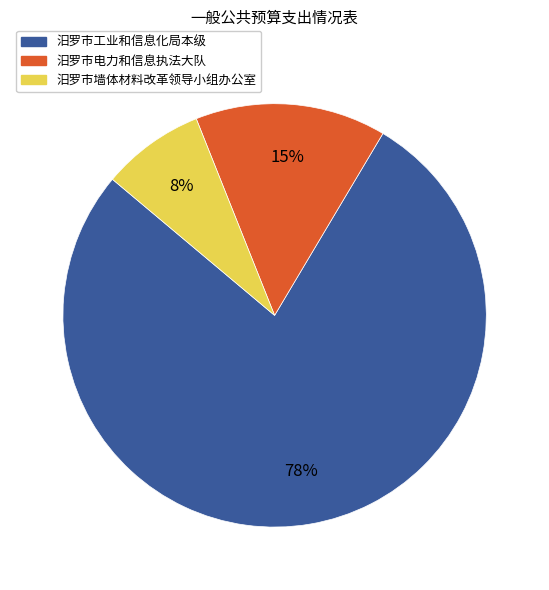

Count the number of slices in the pie.

3